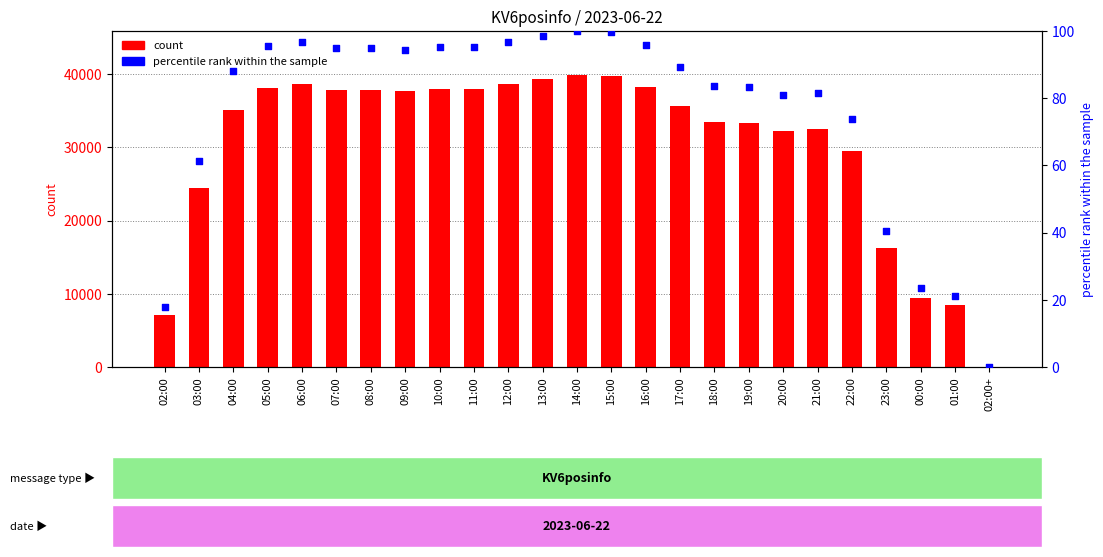

Which series has the widest spread of Y values?

count